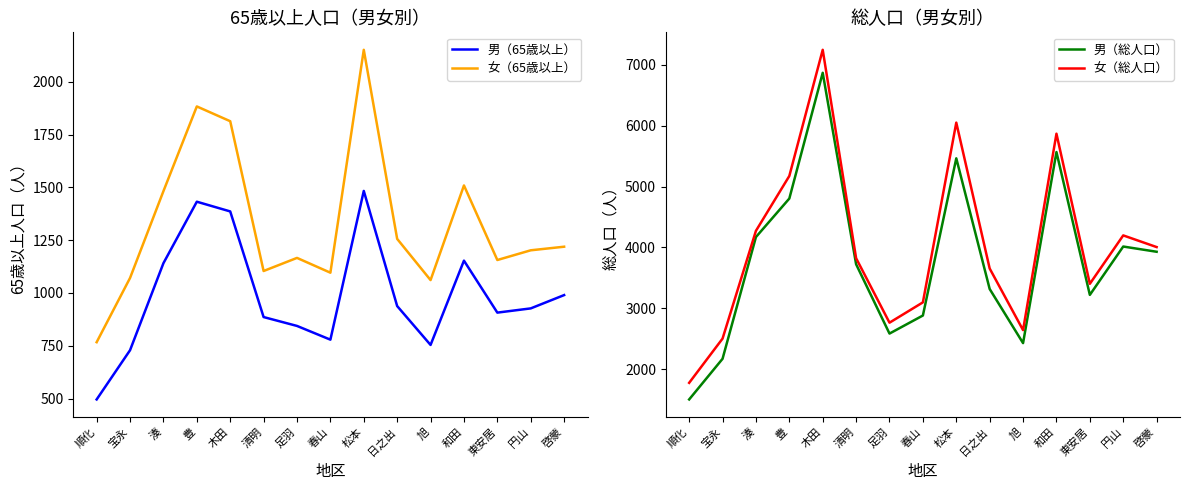

Which series has the largest total across all categories?

女（総人口）